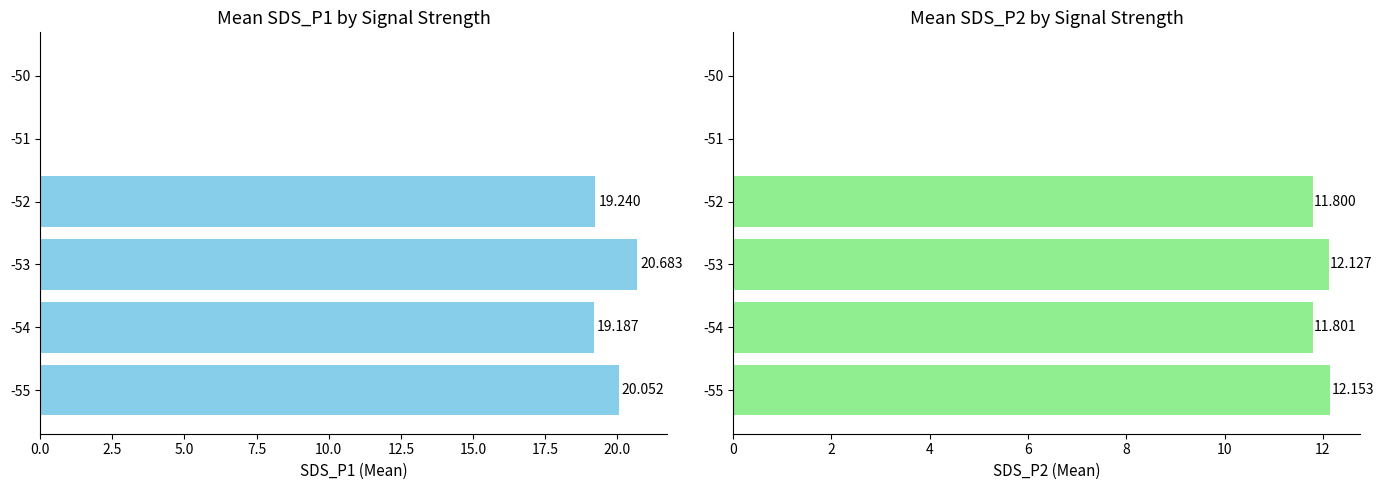

Which series has the largest range (max minus min)?

Mean SDS_P1